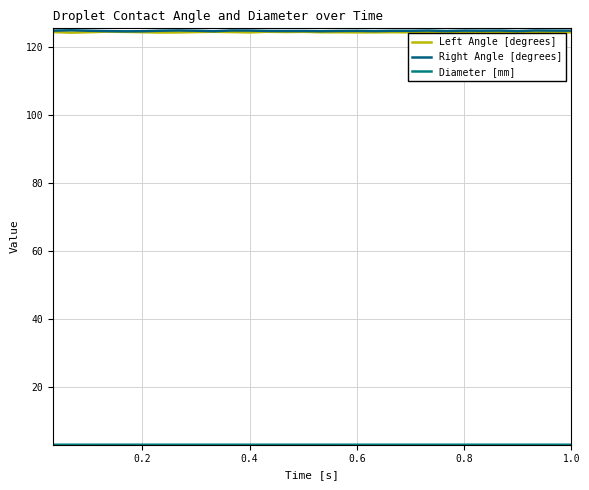

How many Left Angle [degrees] values are between 124 and 125?

30